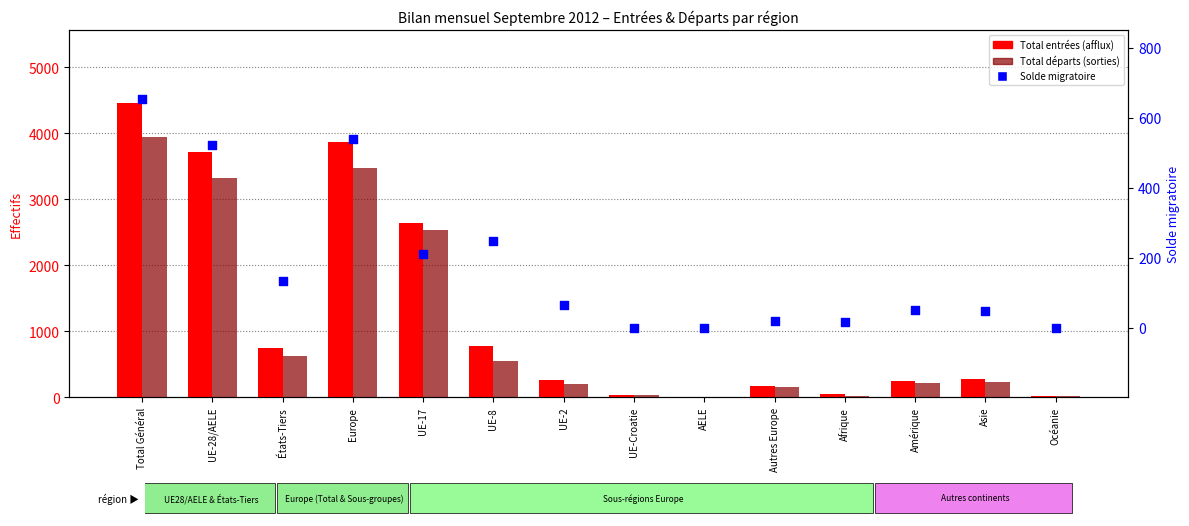

Which series has the largest total across all categories?

Total entrées (afflux)